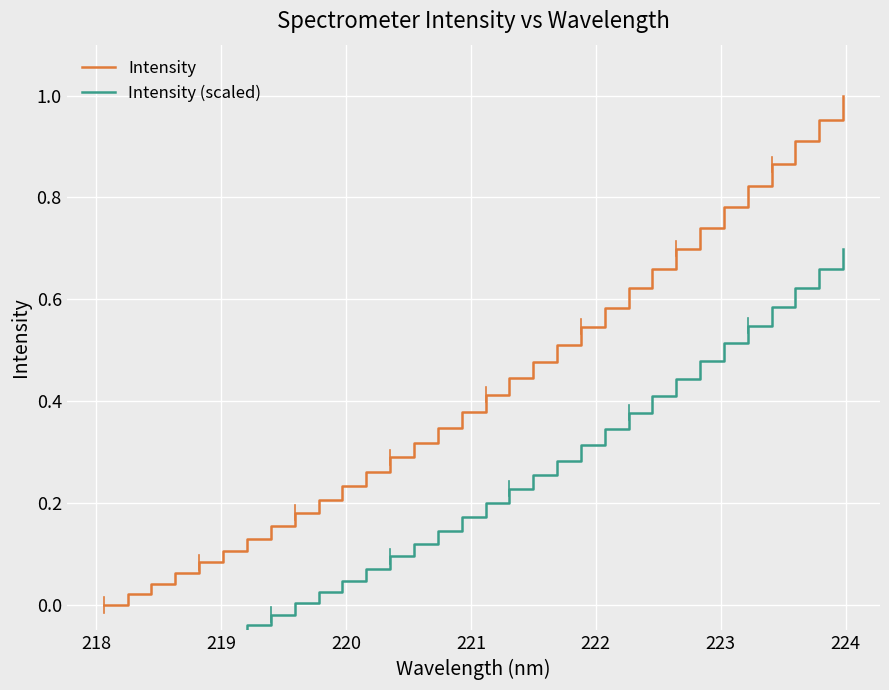

True or false: Intensity (scaled) has more than 1 points higher than both neighbors.

False